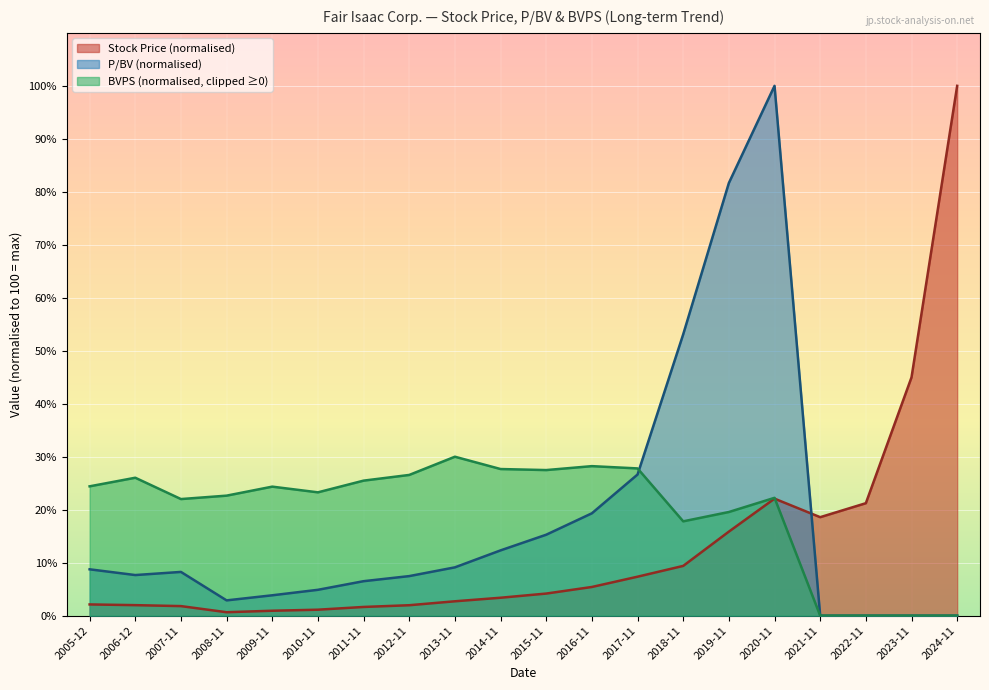

Between 2008-11 and 2015-11, which series saw the biggest shift?

P/BV (normalised)